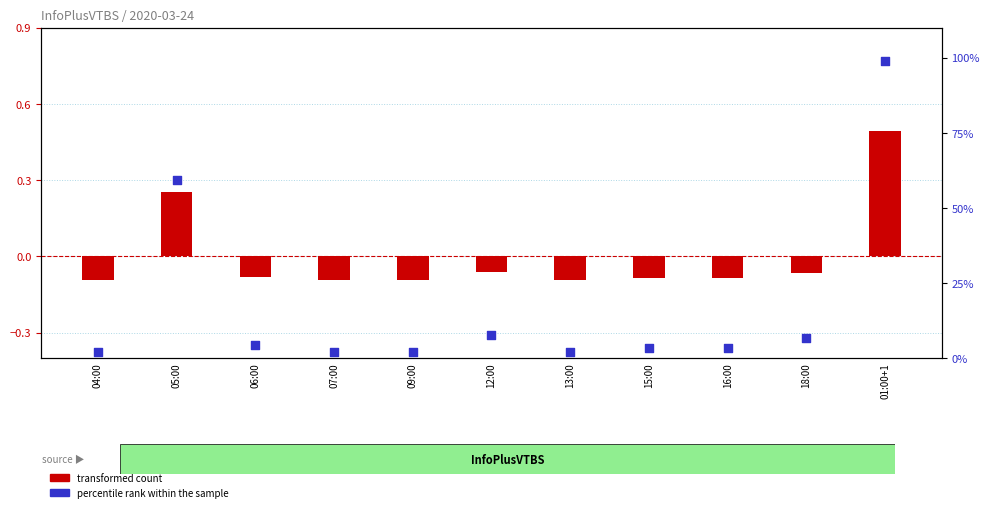

Which series contains the highest Y value?

percentile rank within the sample